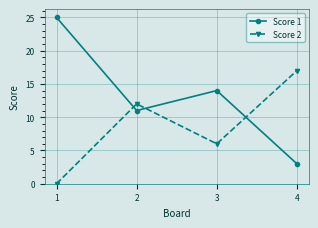

At which category is the sum across all series the highest?

1